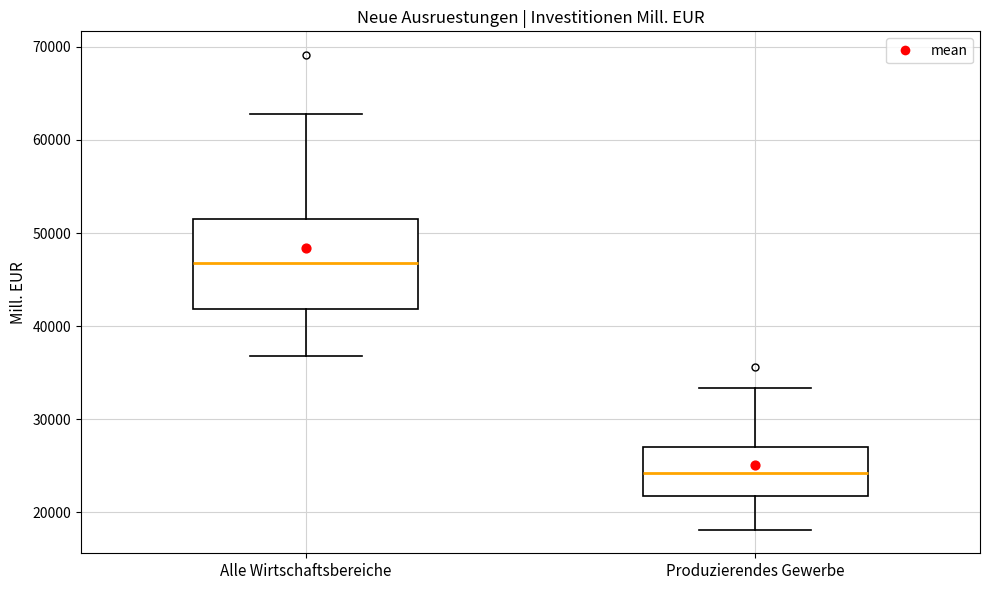

Reading left to right, read every box against the y-axis: the position of its median line, the range the box covers, and the ends of its whiskers. The values are not printed on the chart, so give them approximately, as read against the axis.

Alle Wirtschaftsbereiche: median 47000, box 42000 to 52000, whiskers 37000 to 63000
Produzierendes Gewerbe: median 24000, box 22000 to 27000, whiskers 18000 to 33000